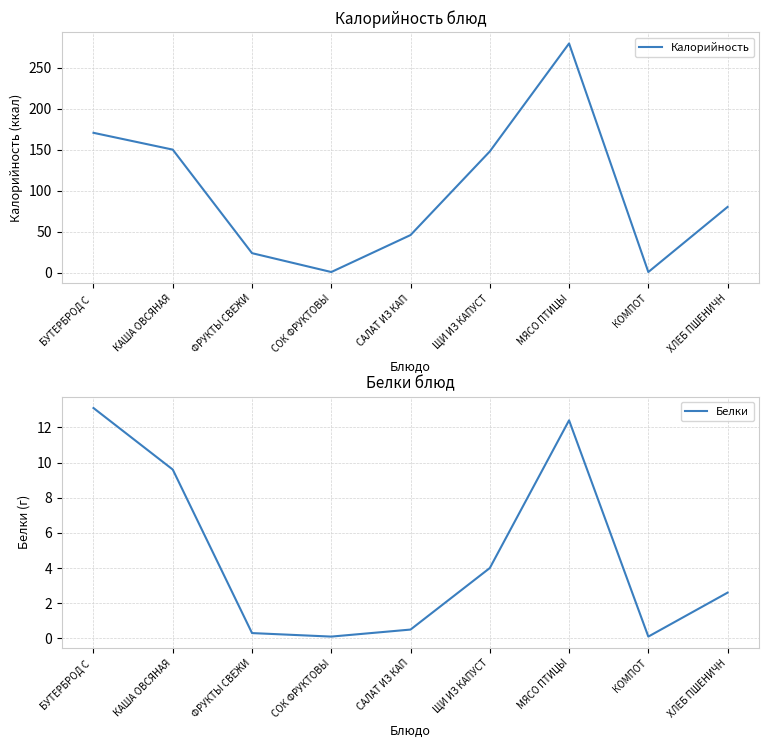

True or false: Калорийность and Белки intersect in this chart.

False